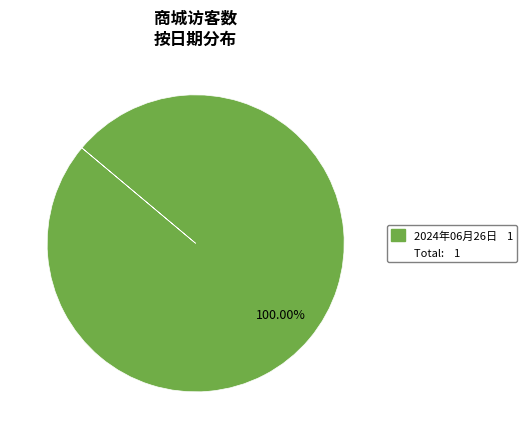

Is there any slice that represents more than half of the pie?

Yes